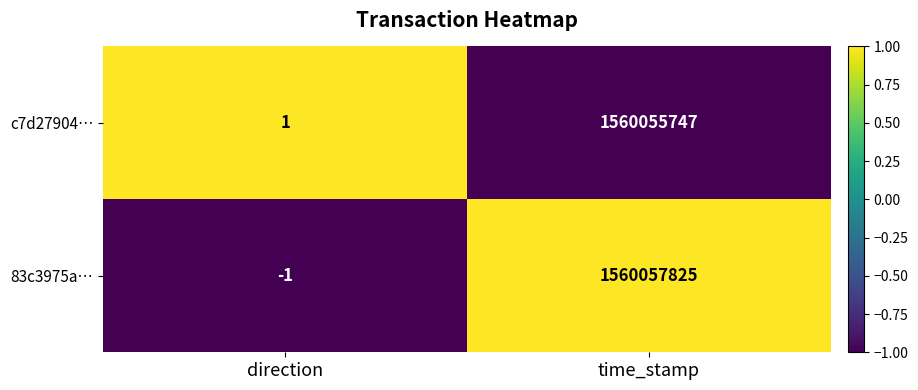

Count the number of data series in this chart.

2